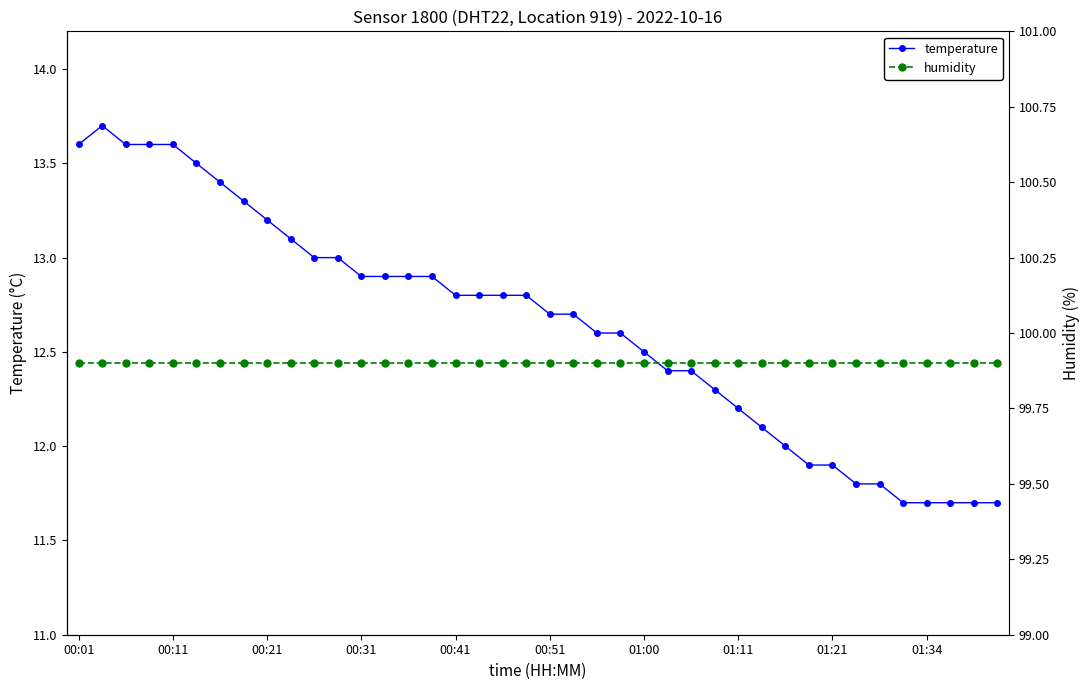

Is it true that temperature equals 7.4 at 00:51?

False